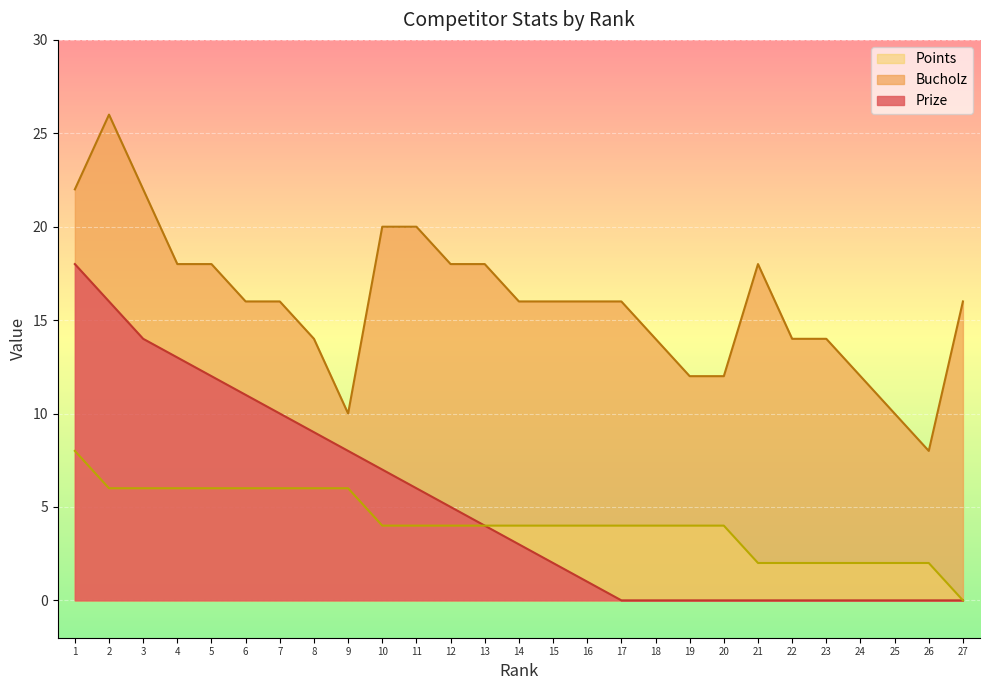

The Points series shows 2 at 2. True or false?

False